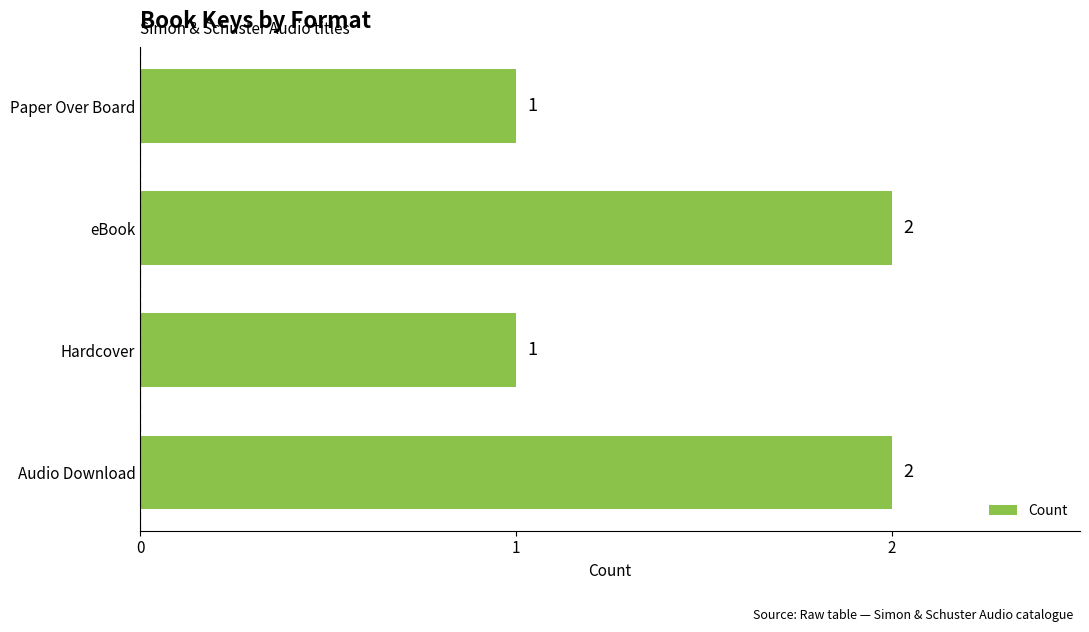

Is it true that the value at Paper Over Board is 1?

True